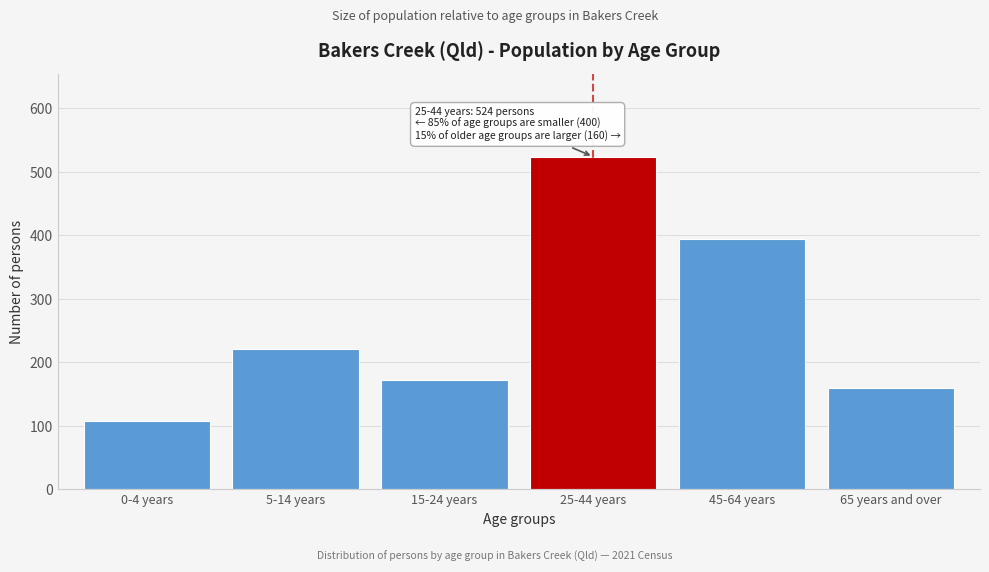

Reading right to left, extract all data points from this chart.

65 years and over=160	45-64 years=395	25-44 years=524	15-24 years=172	5-14 years=221	0-4 years=108